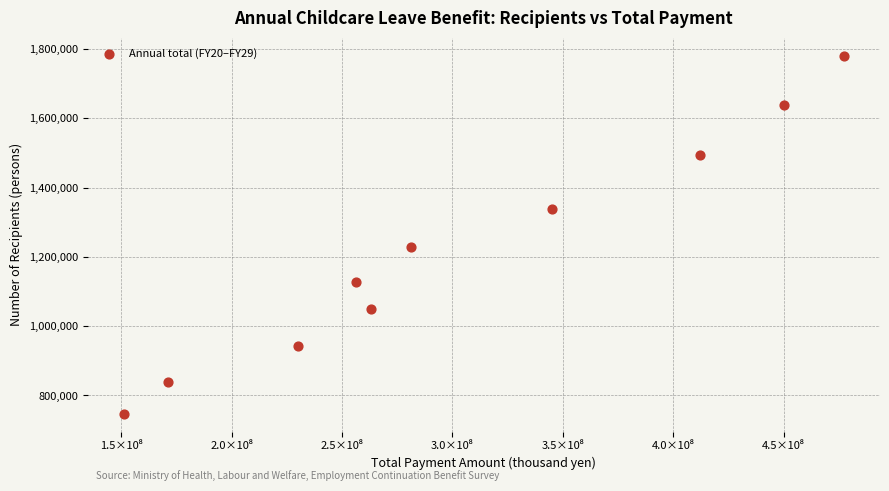

What is the average Y value?

1218403